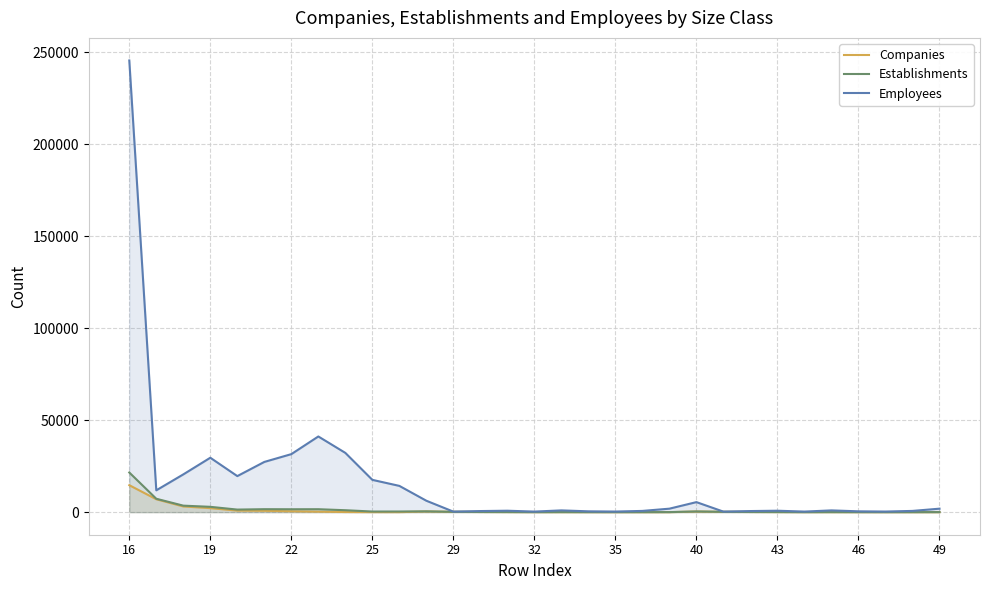

At which category is the sum across all series the highest?

16